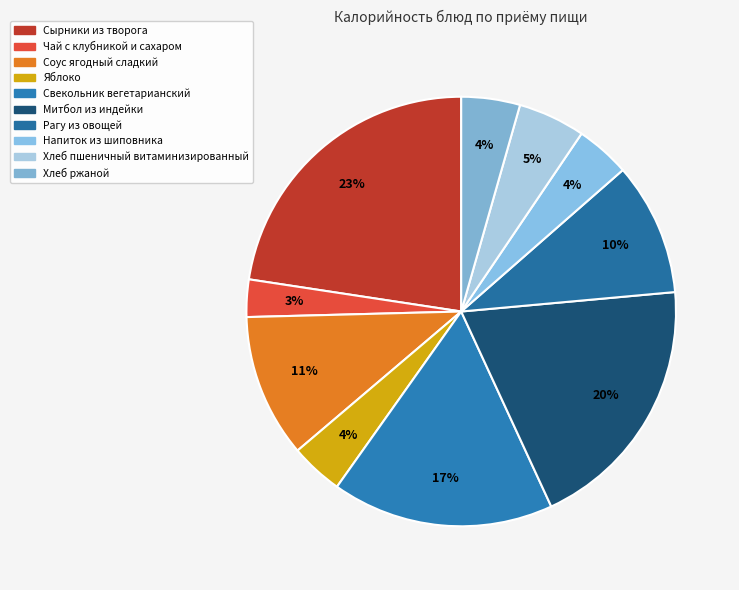

To the nearest percent, what portion does Соус ягодный сладкий represent?

11%